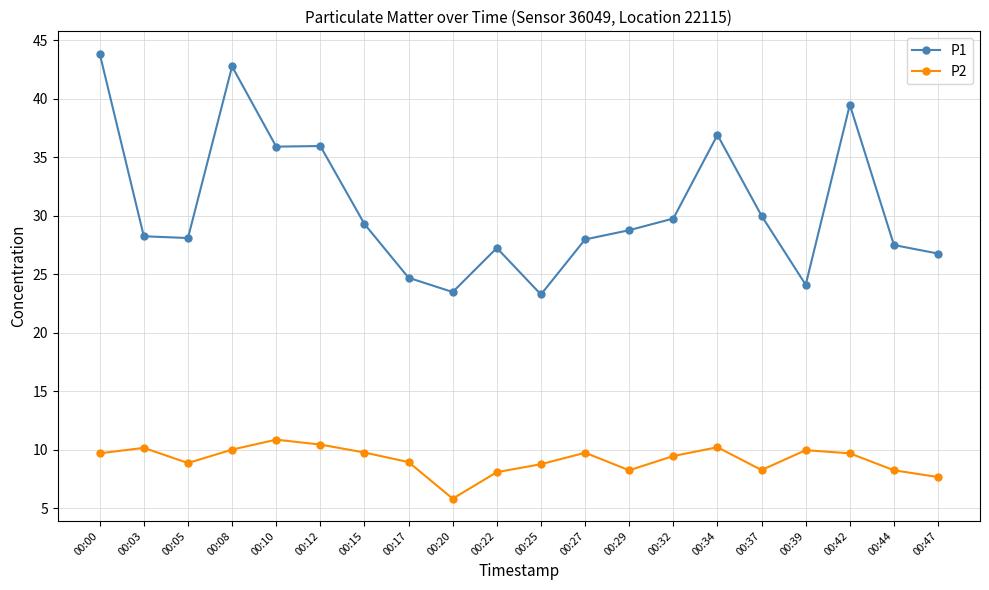

What are all the series names shown in the legend?

P1, P2